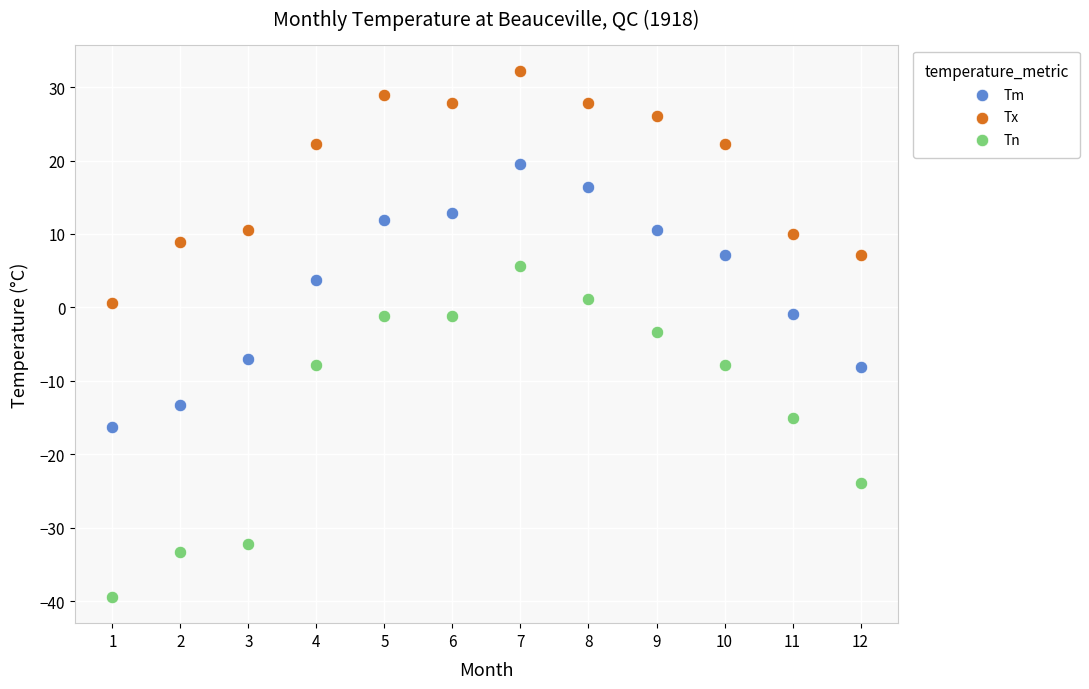

Which series has the largest Y range (max minus min)?

Tn